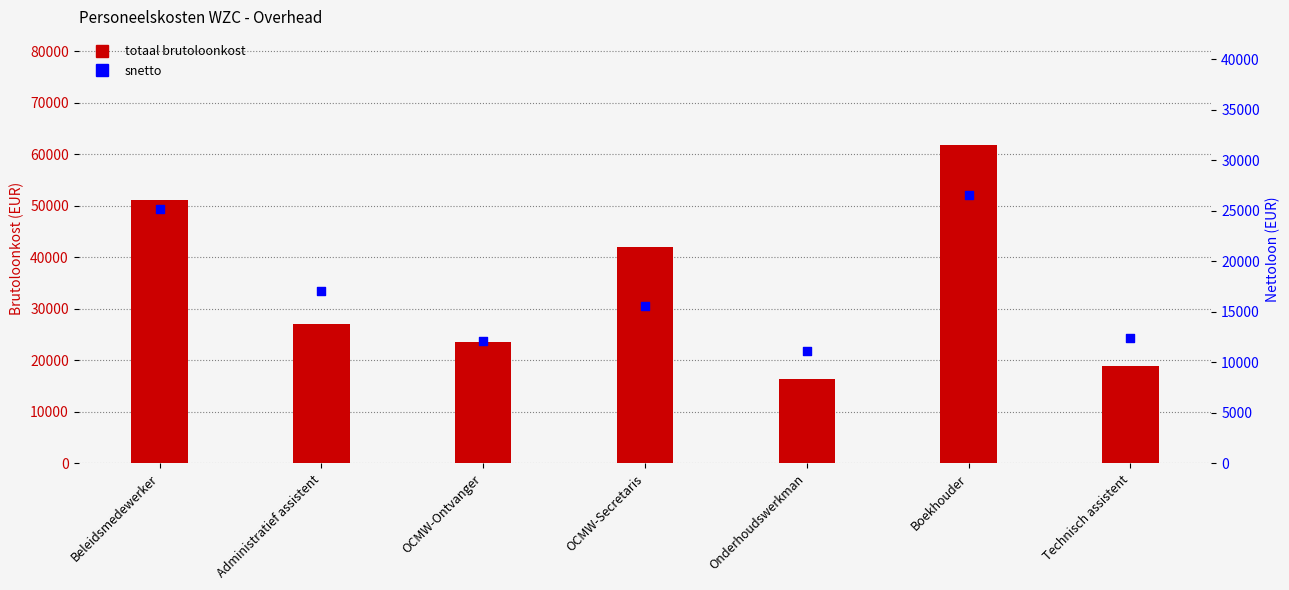

Which series reaches the maximum Y coordinate?

totaal brutoloonkost